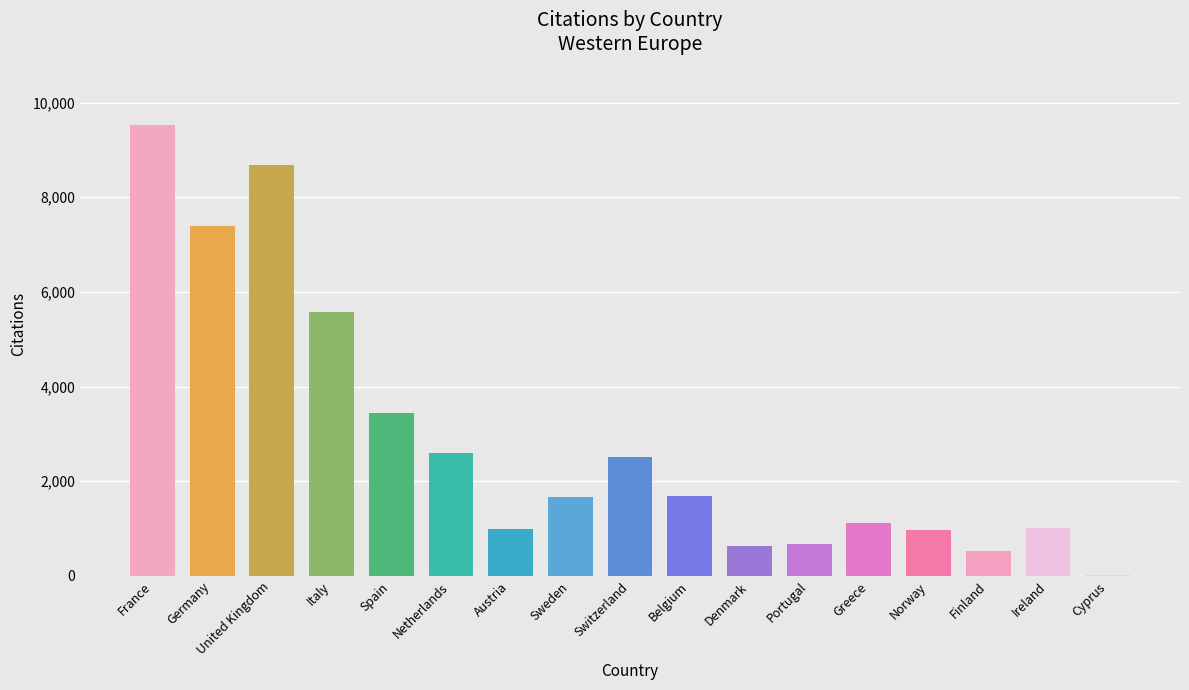

Which has a higher value, Sweden or Denmark?

Sweden